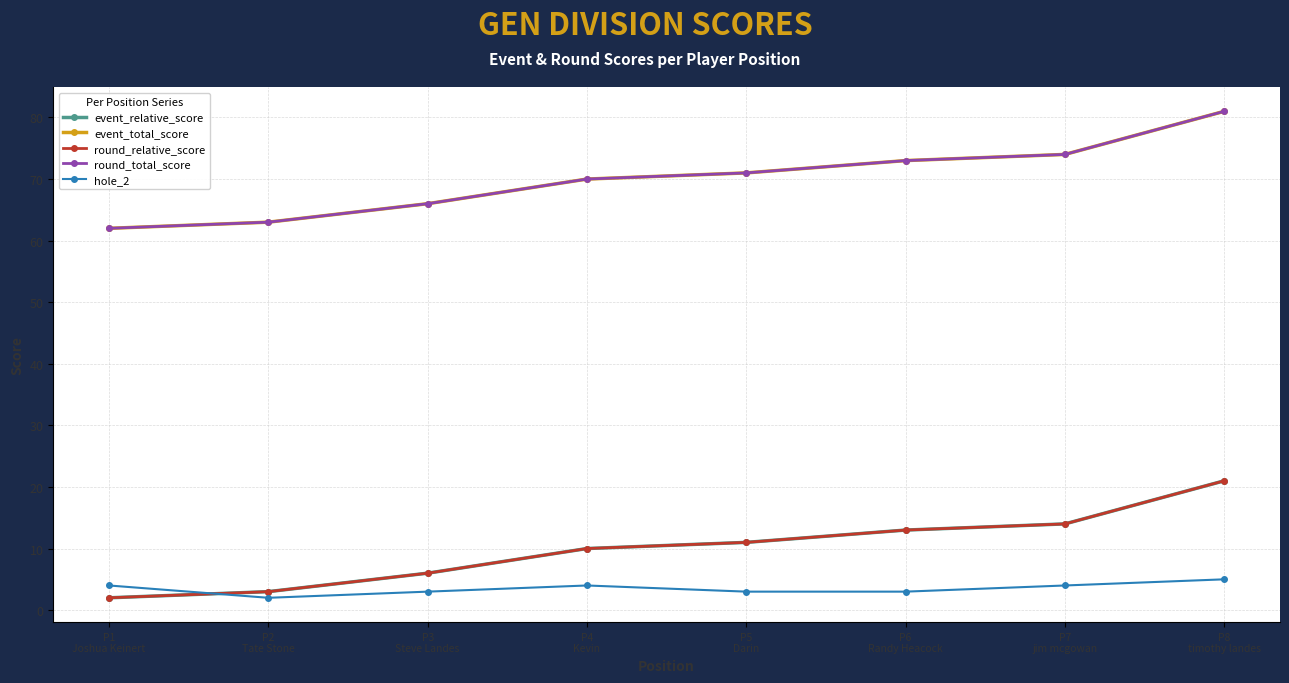

What is the value of the round_total_score point at the 5th from the left?

71